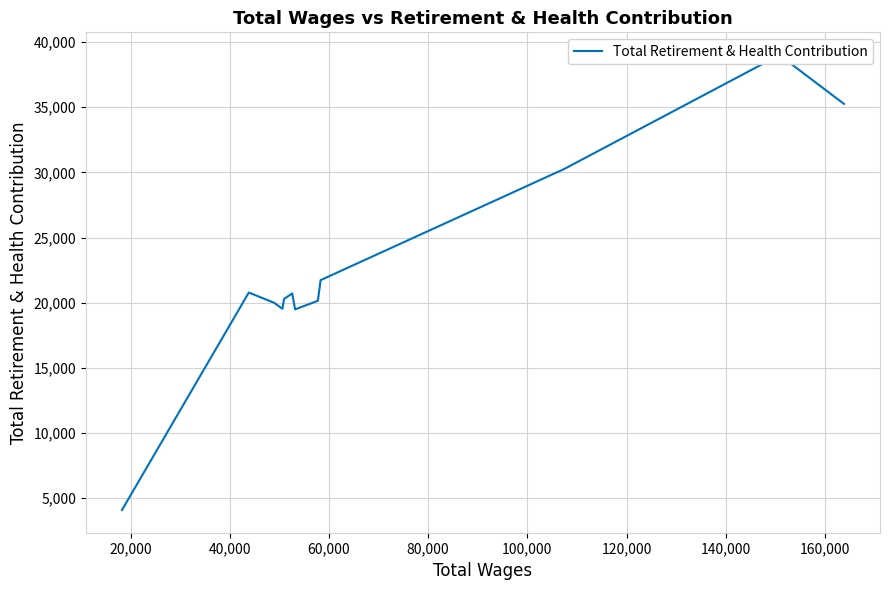

What is the average value?

22605